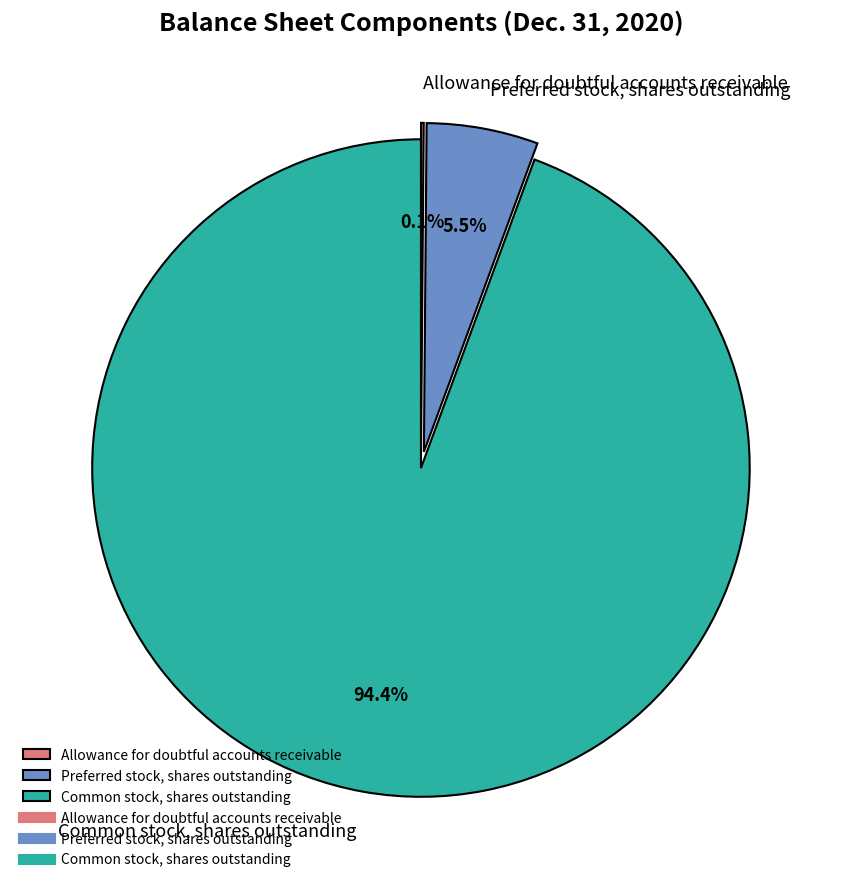

To the nearest percent, what is the average slice percentage?

33%